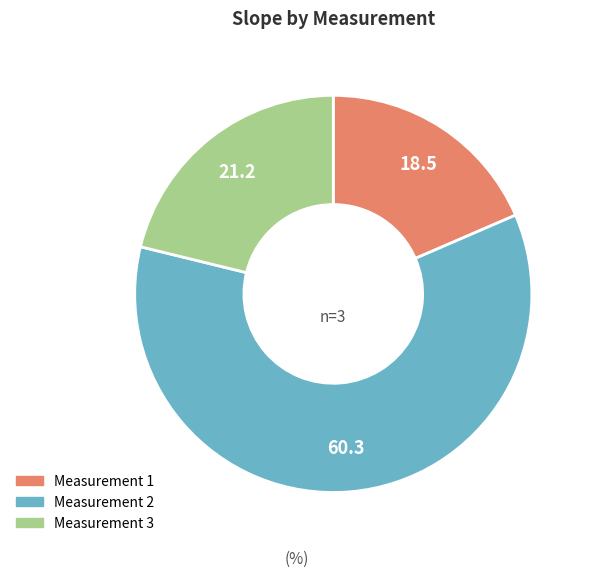

Which slice represents more than half of the pie?

Measurement 2